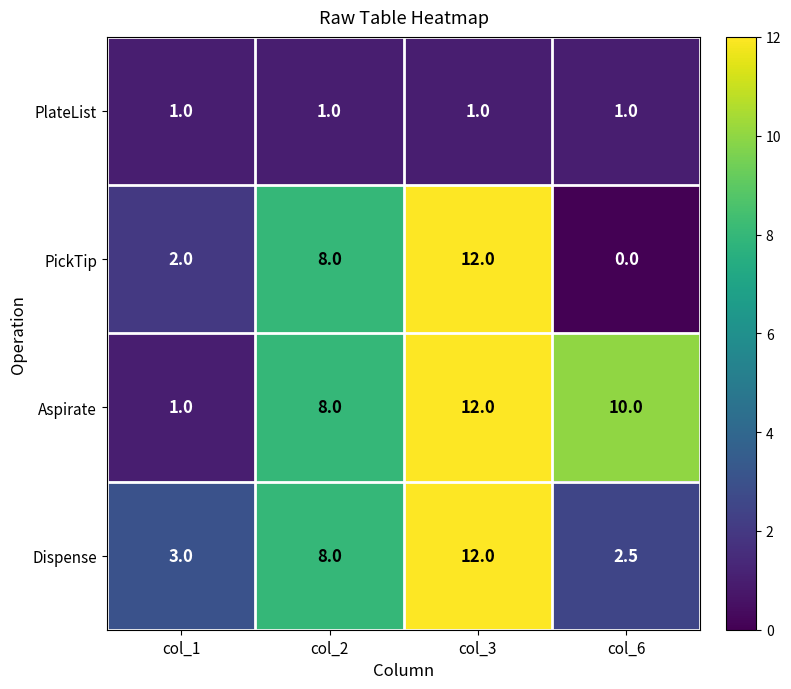

Which category has the lowest value across all series?

col_6